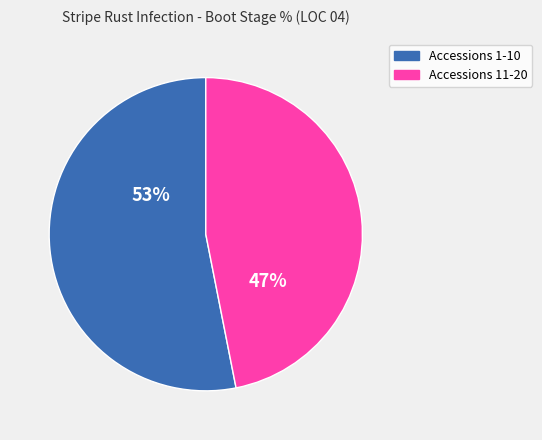

To the nearest percent, what is the difference between the largest and smallest slice percentages?

6%